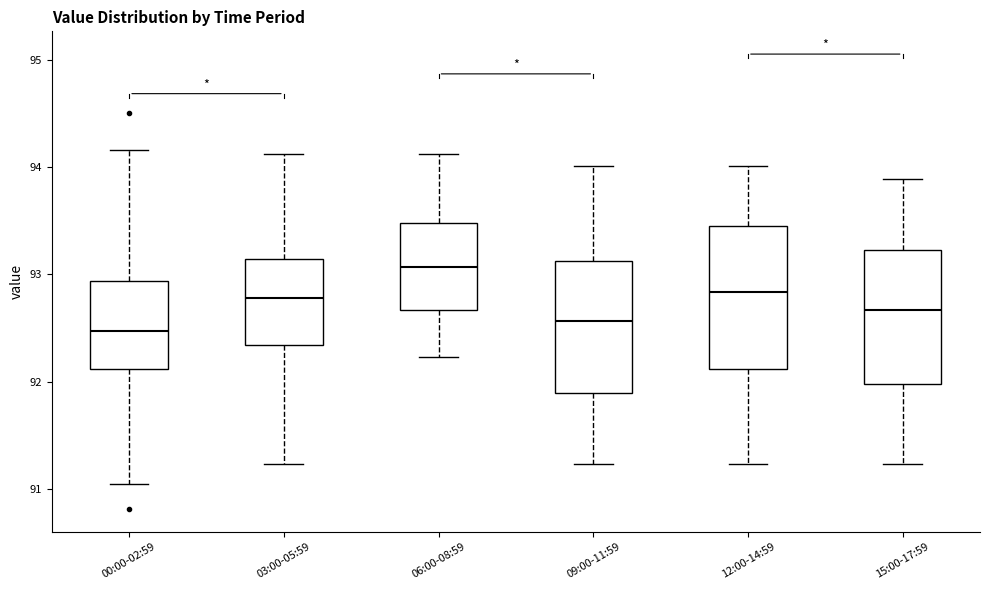

Where does the lower whisker of the box for 15:00-17:59 end on the y-axis? The values are not printed on the chart, so give them approximately, as read against the axis.

91.2